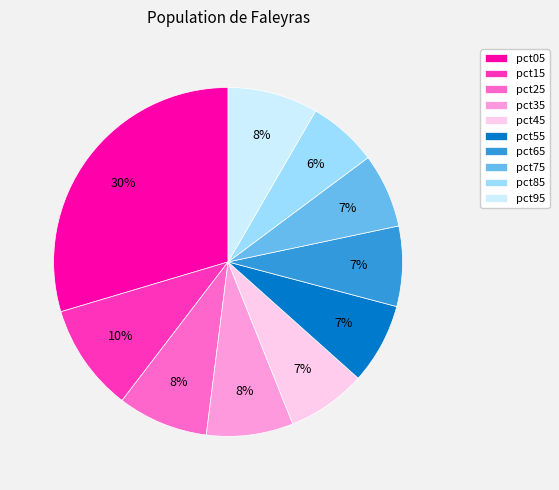

The pct15 slice represents 10% of the pie. True or false?

True